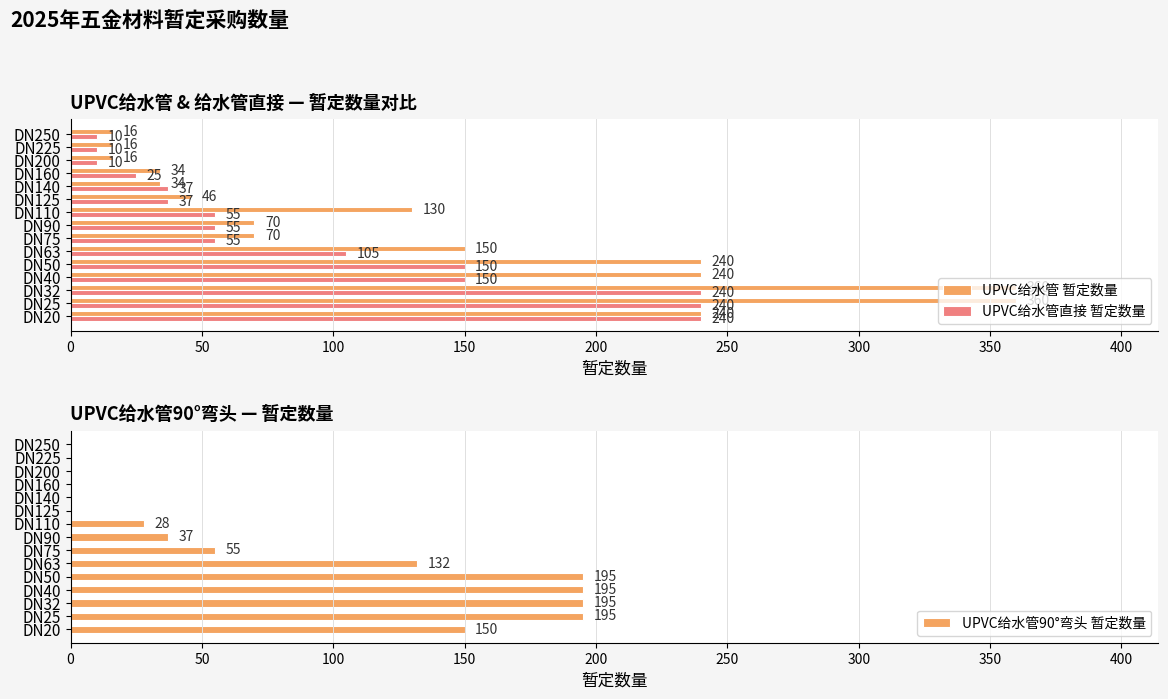

What is the minimum value for UPVC给水管 暂定数量?

16